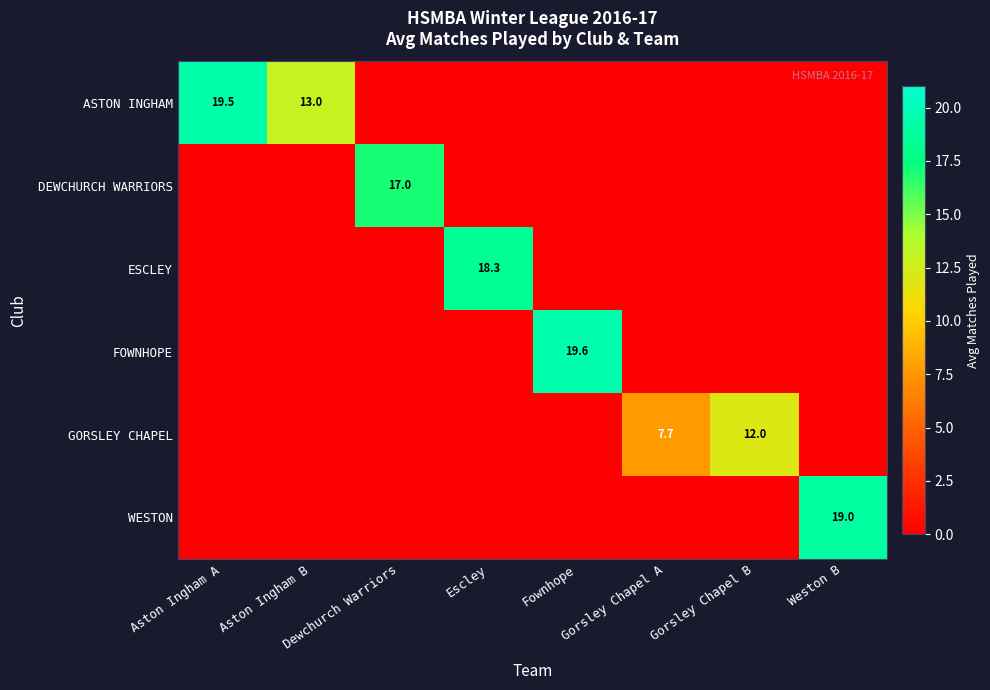

Between Escley and Gorsley Chapel B, which series saw the biggest shift?

ESCLEY